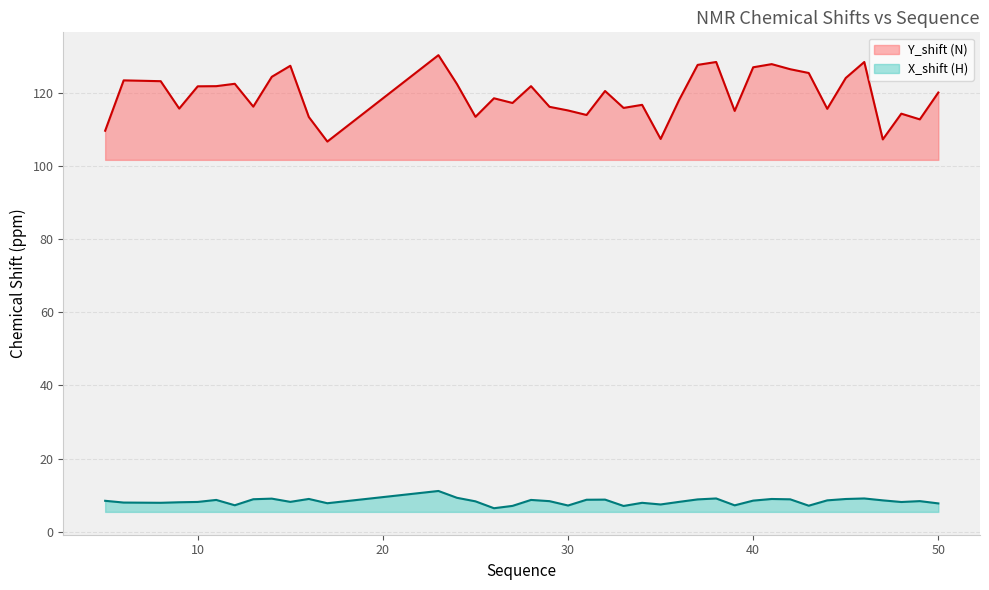

Does the chart display data point markers on the line(s)?

No